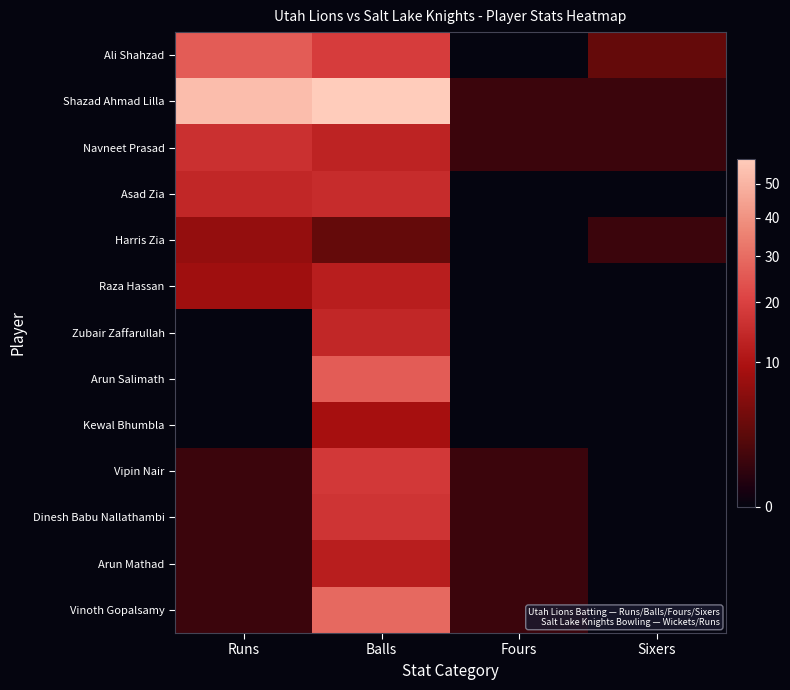

Between Sixers and Fours, which is larger?

Sixers